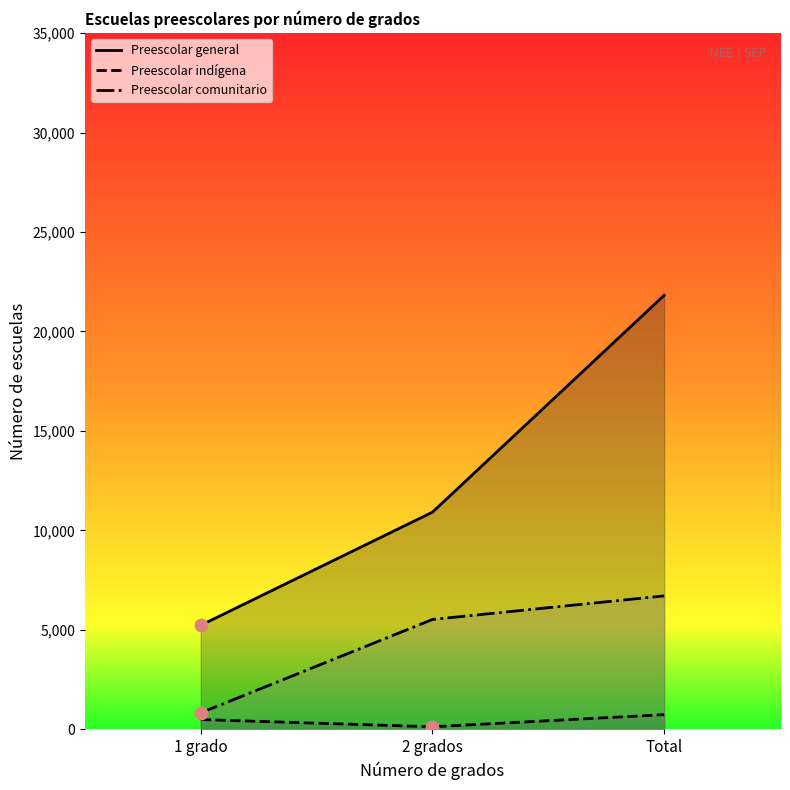

At how many categories does at least one series exceed 15949?

1